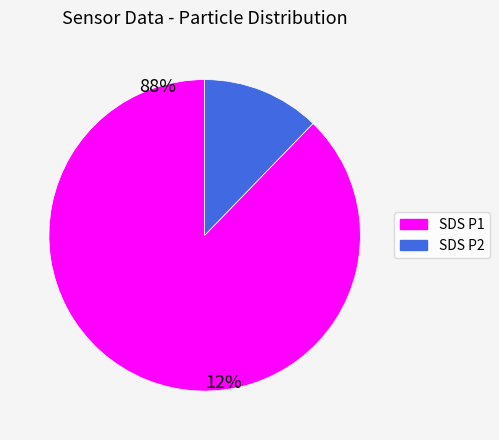

Is there any slice that represents more than half of the pie?

Yes